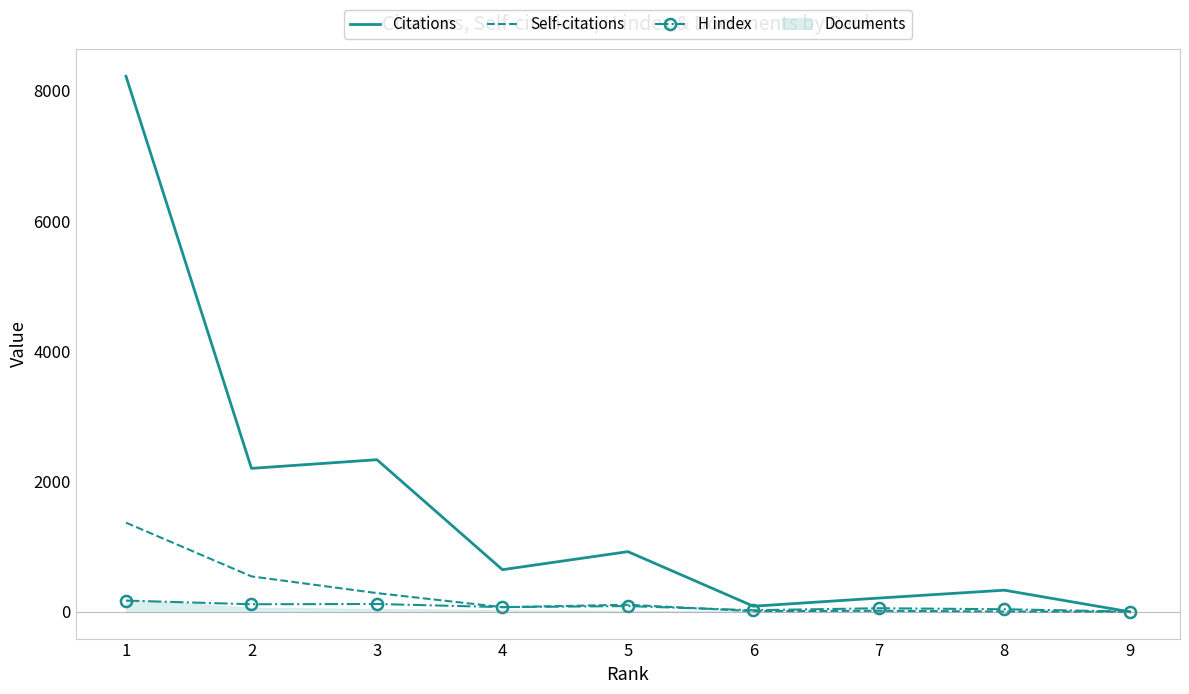

Is it true that Citations equals 647 at 4?

True